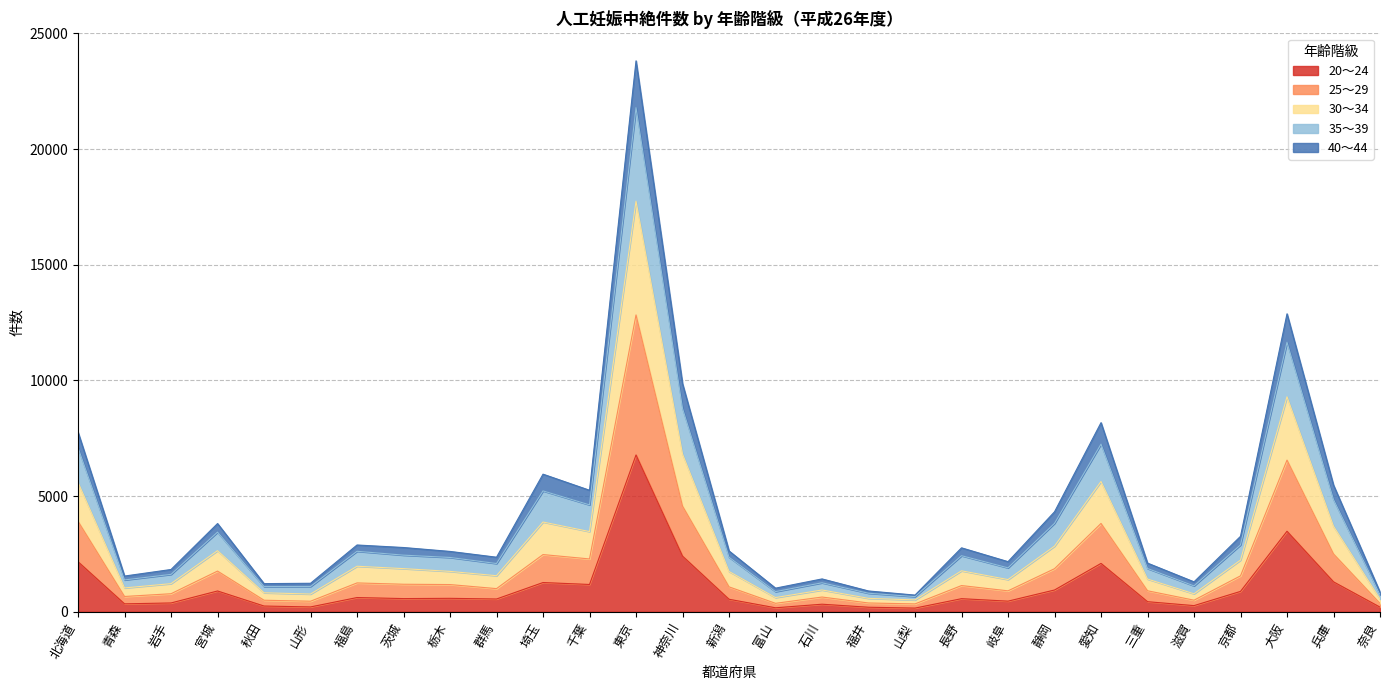

At which category is the sum across all series the highest?

東京